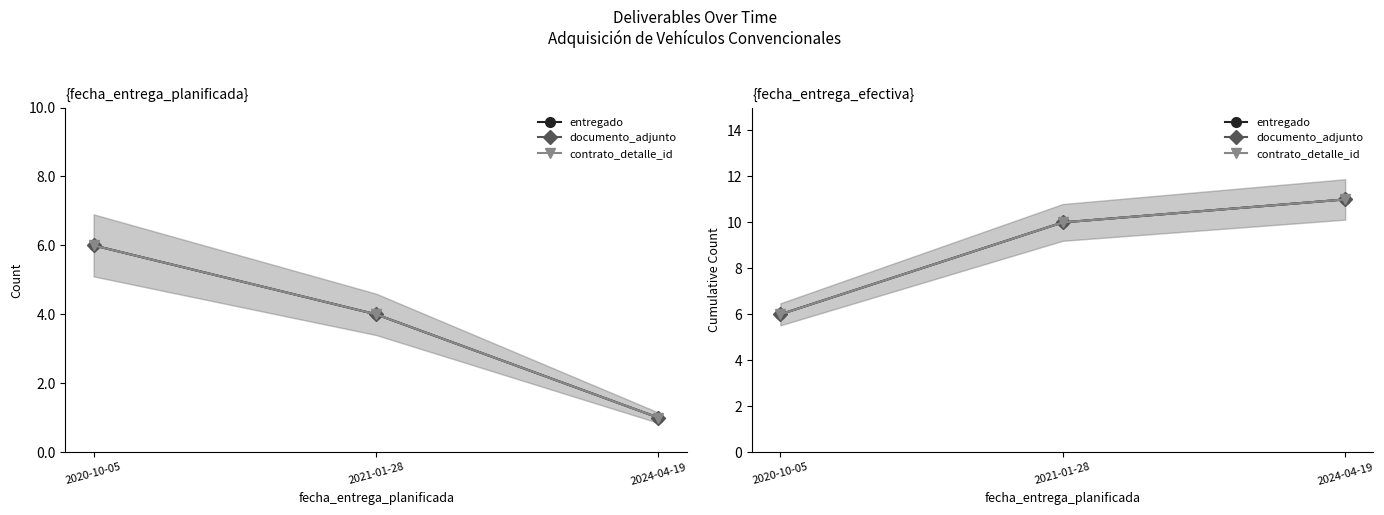

At which label does entregado reach its minimum?

2020-10-05